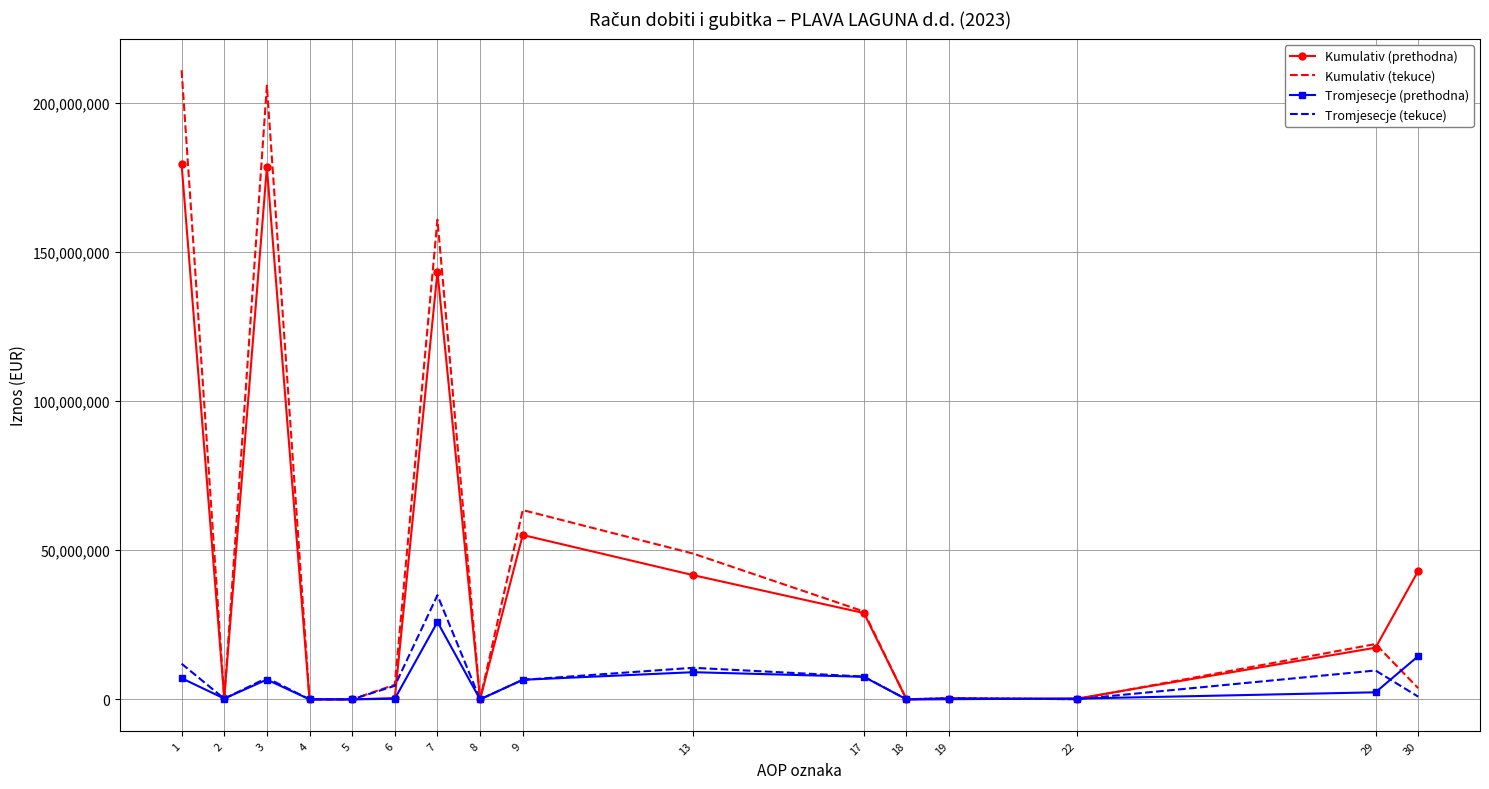

What is the highest value of the Kumulativ (prethodna) series?

179259466